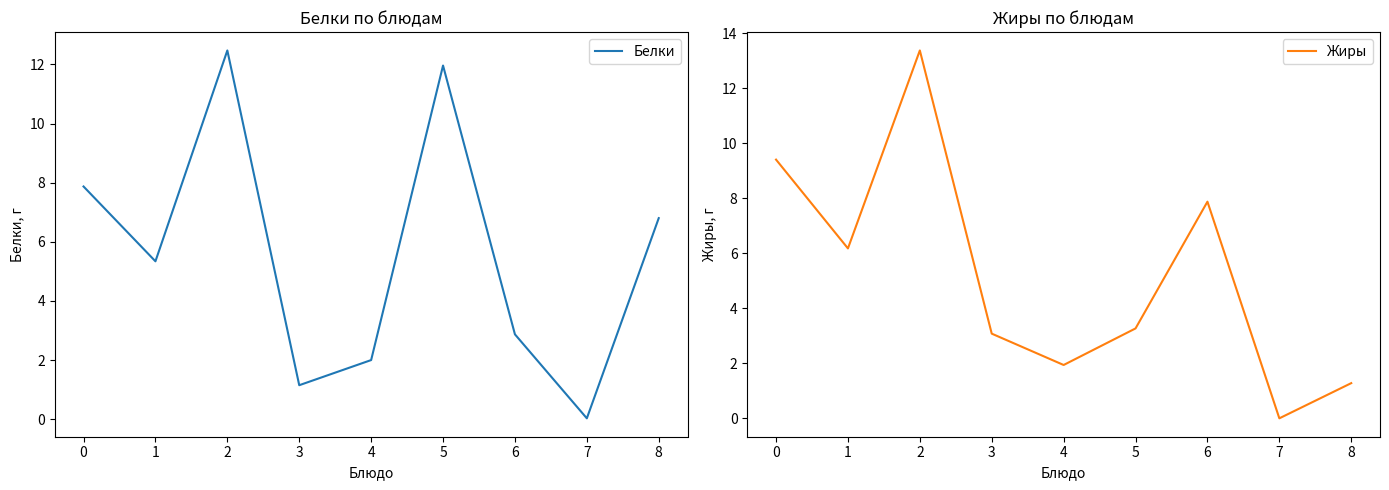

Is the value of Жиры at 5 greater than the value of Белки at 1?

No